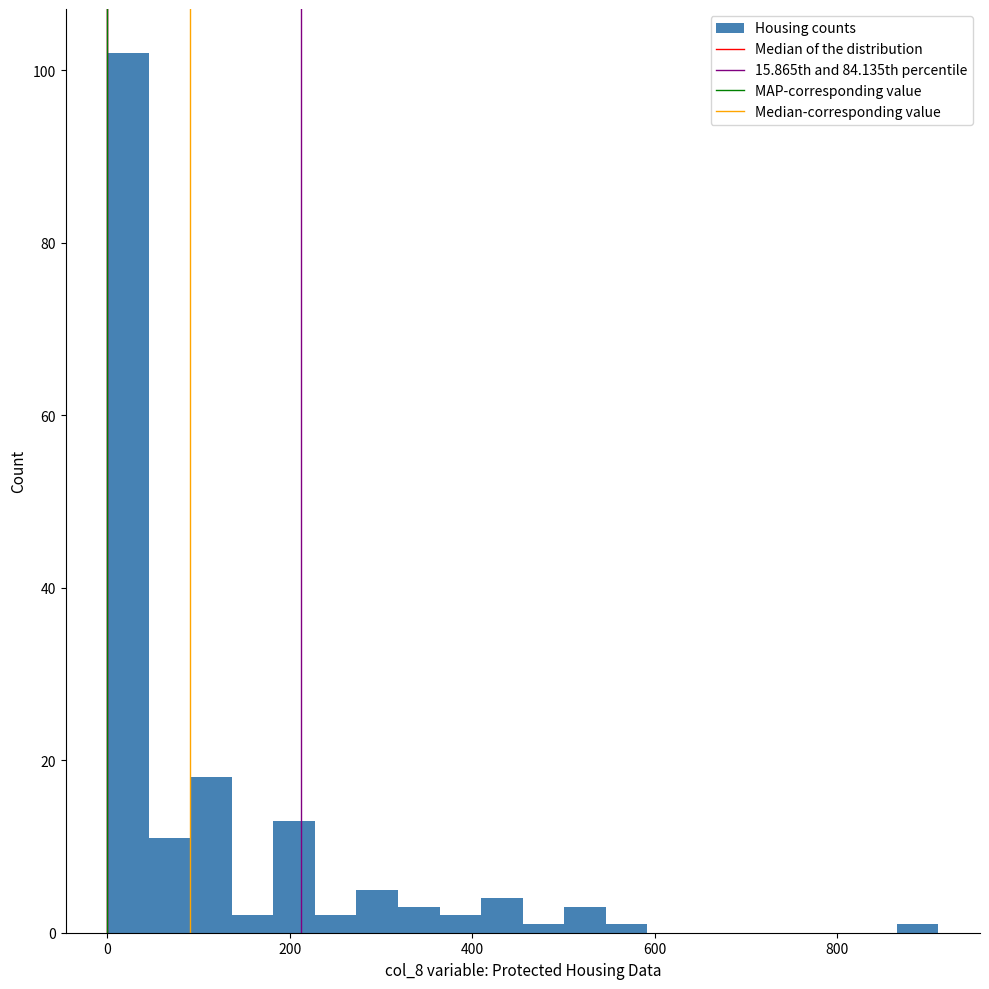

Around what value on the x-axis is the tallest bar? Give the approximate position of its centre, as read against the axis.

20